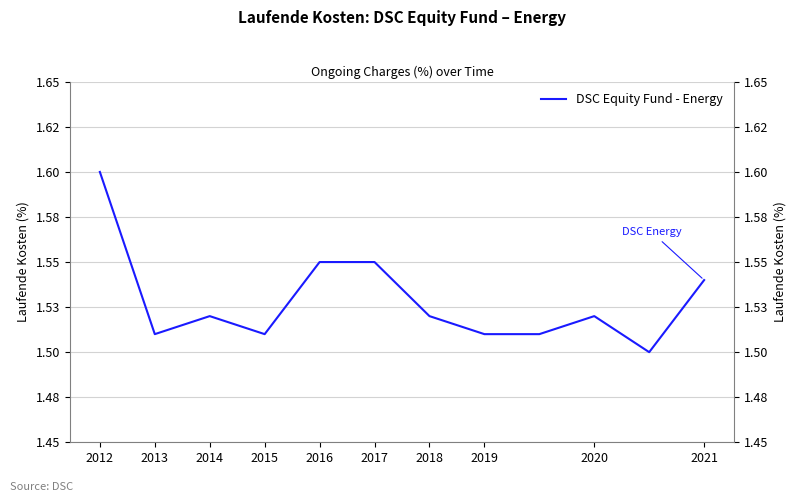

How many points are lower than both their immediate neighbors (excluding endpoints)?

3